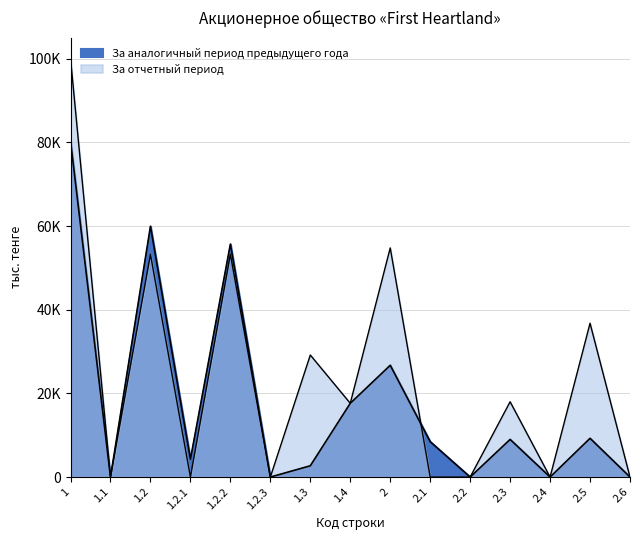

Which series changed the most between 1.1 and 2?

За отчетный период